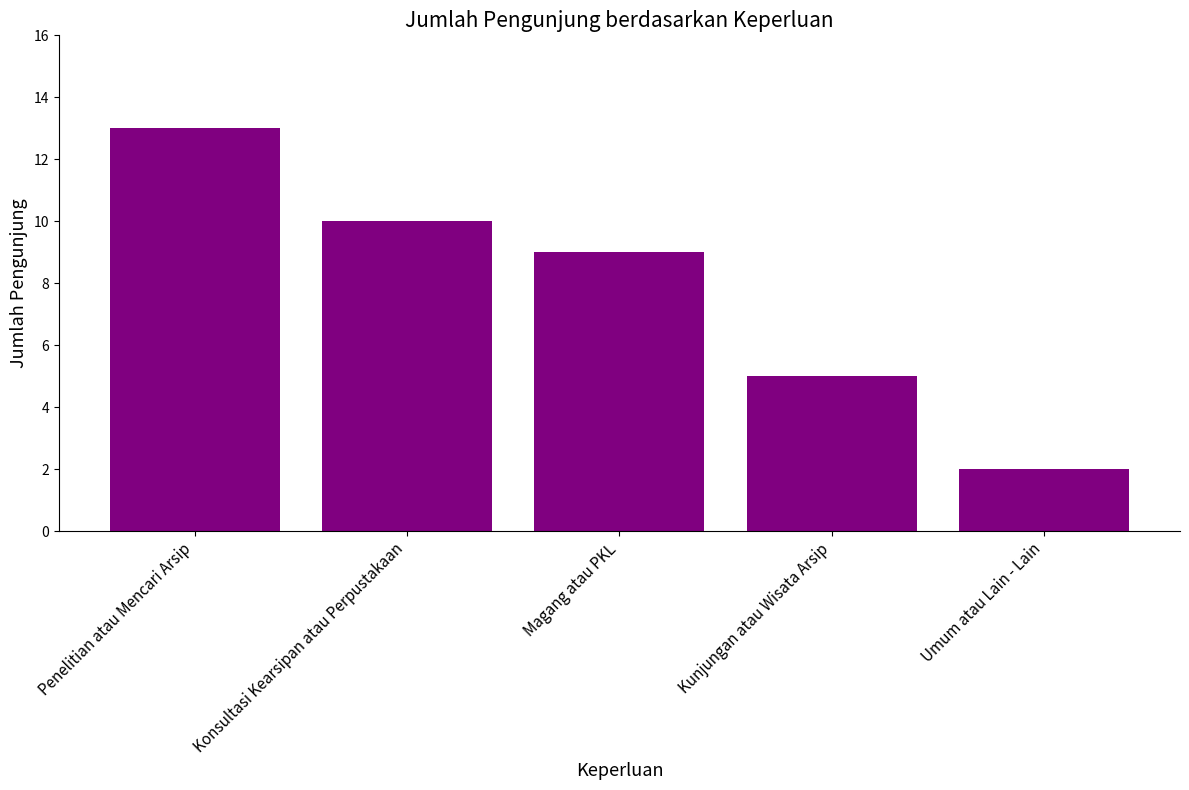

Which has a higher value, Magang atau PKL or Konsultasi Kearsipan atau Perpustakaan?

Konsultasi Kearsipan atau Perpustakaan